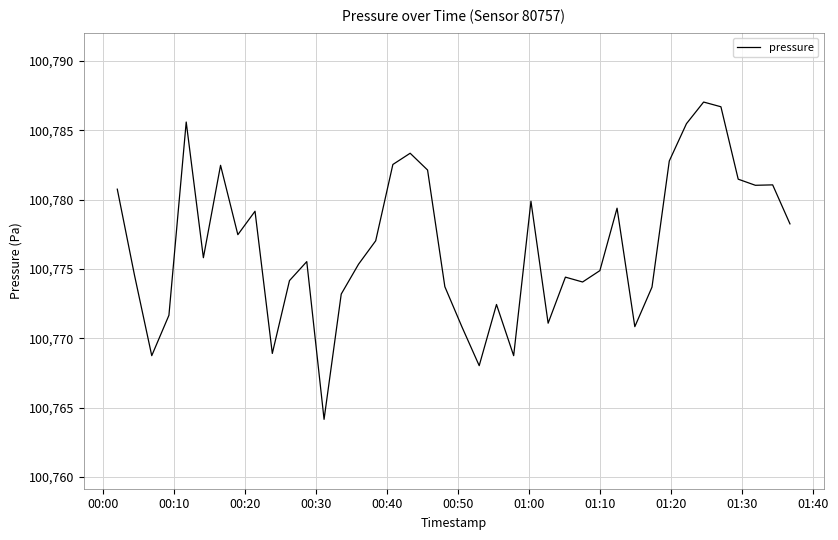

What is the maximum value shown in the chart?

100787.0